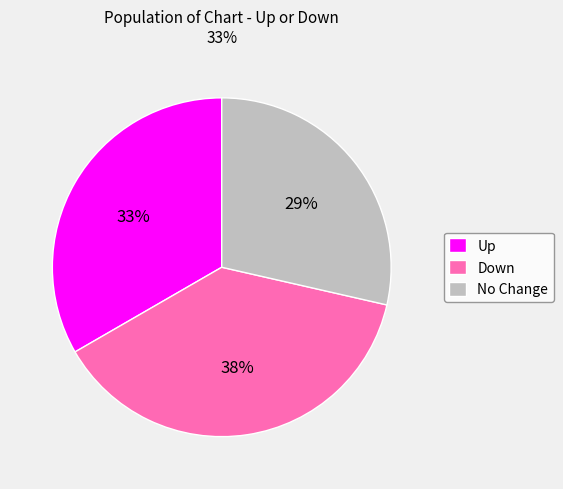

To the nearest percent, what is the combined percentage of No Change and Up?

62%